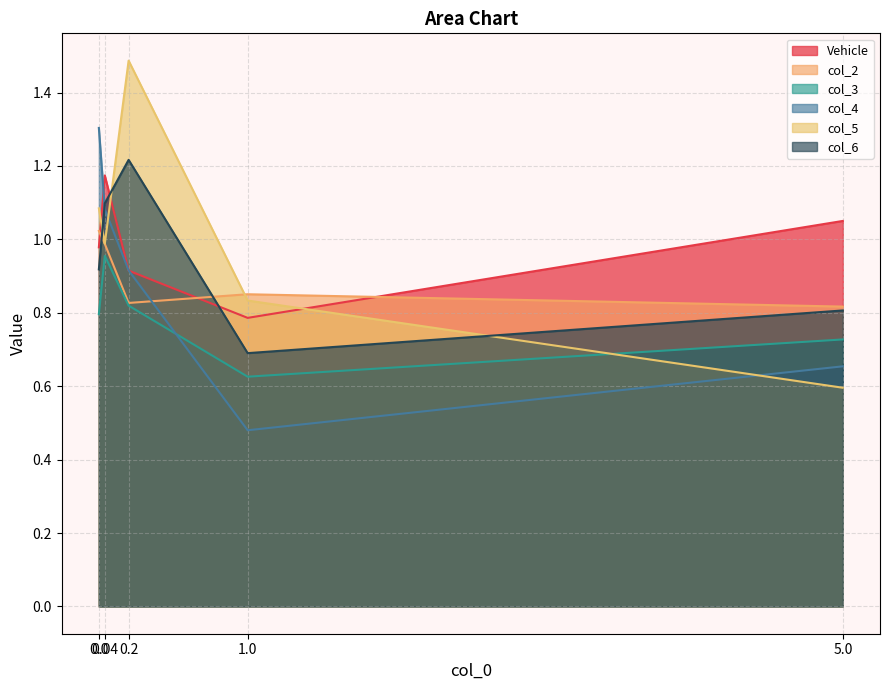

What is the average value of the col_2 series?

0.9